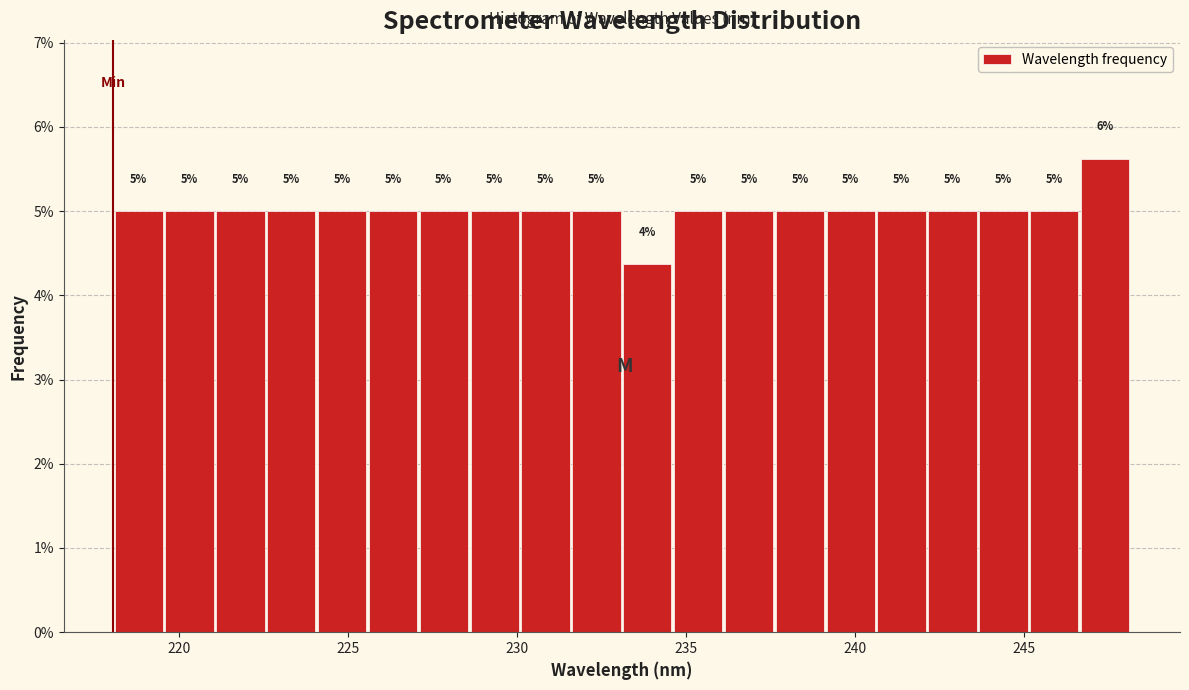

Around what value on the x-axis is the tallest bar? Give the approximate position of its centre, as read against the axis.

247.5